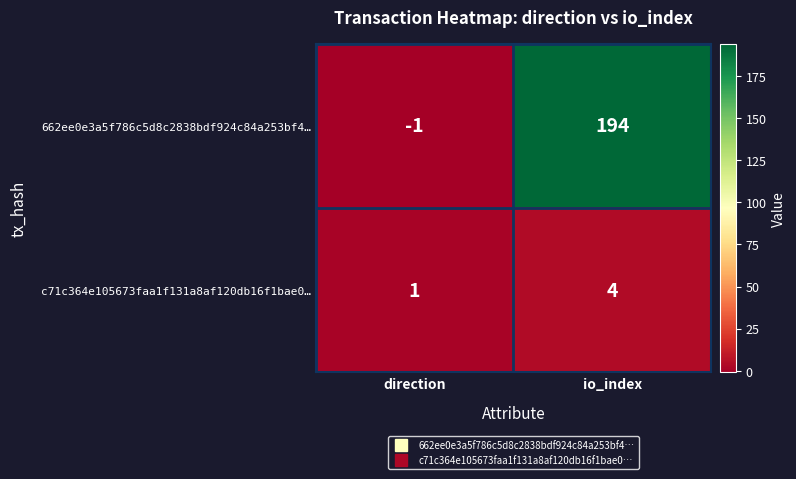

Reading left to right, extract all data points from this chart.

662ee0e3a5f786c5d8c2838bdf924c84a253bf4…: direction=-1	io_index=194
c71c364e105673faa1f131a8af120db16f1bae0…: direction=1	io_index=4